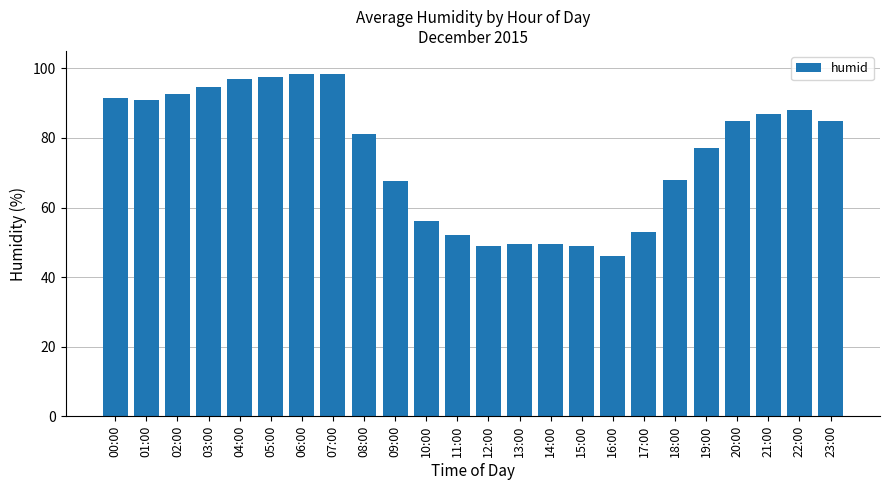

The chart shows a value of 136.7 at 05:00. True or false?

False